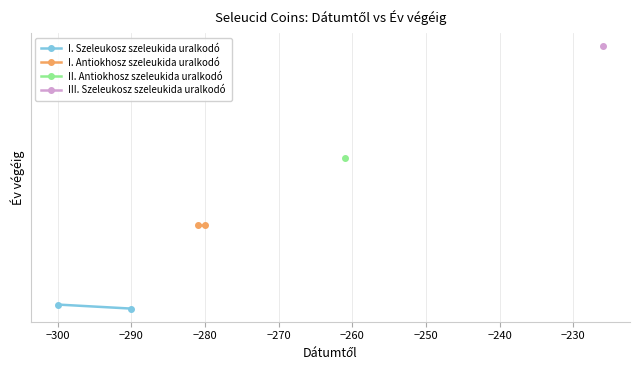

The I. Szeleukosz szeleukida uralkodó series shows -399 at −290. True or false?

False